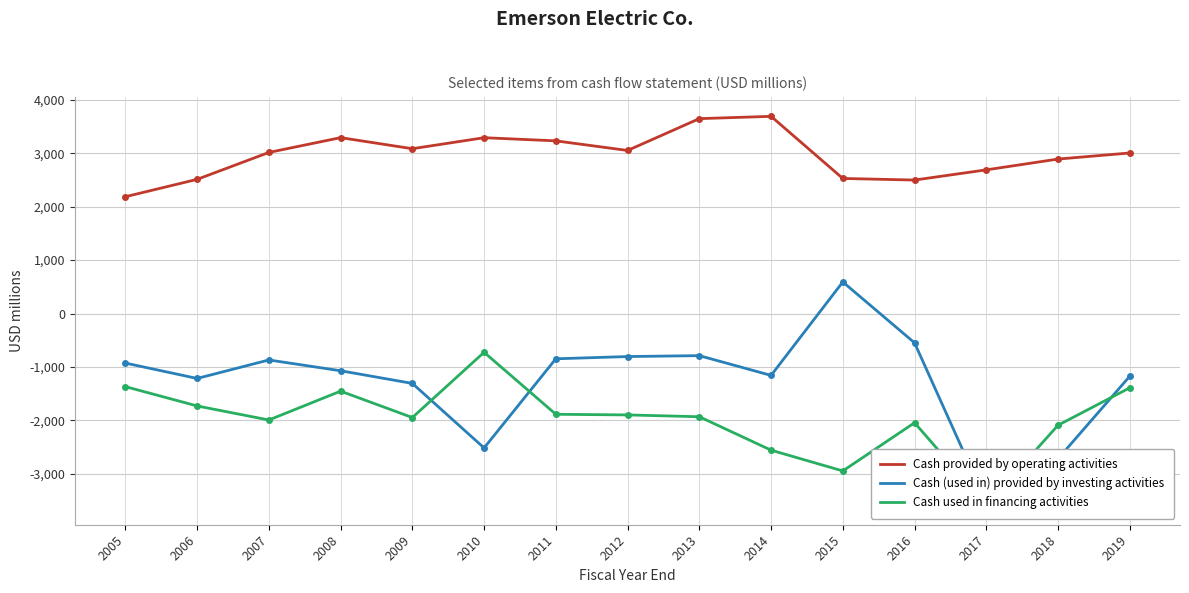

Reading left to right, list all the values displayed in this chart.

Cash provided by operating activities: 2005=2187	2006=2512	2007=3016	2008=3293	2009=3086	2010=3292	2011=3233	2012=3053	2013=3649	2014=3692	2015=2529	2016=2499	2017=2690	2018=2892	2019=3006
Cash (used in) provided by investing activities: 2005=-928	2006=-1216	2007=-870	2008=-1072	2009=-1309	2010=-2517	2011=-848	2012=-806	2013=-789	2014=-1159	2015=591	2016=-549	2017=-3533	2018=-2720	2019=-1174
Cash used in financing activities: 2005=-1369	2006=-1731	2007=-1994	2008=-1454	2009=-1948	2010=-726	2011=-1887	2012=-1899	2013=-1933	2014=-2559	2015=-2948	2016=-2045	2017=-3591	2018=-2092	2019=-1391